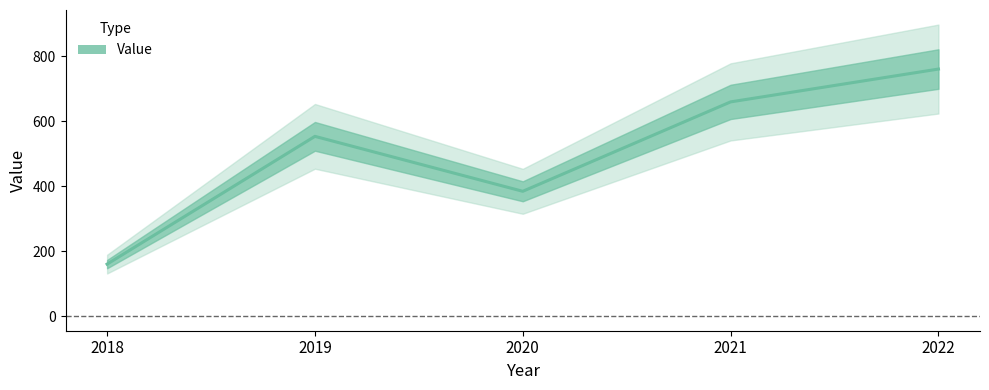

Rank the categories by value from lowest to highest.

2018, 2020, 2019, 2021, 2022